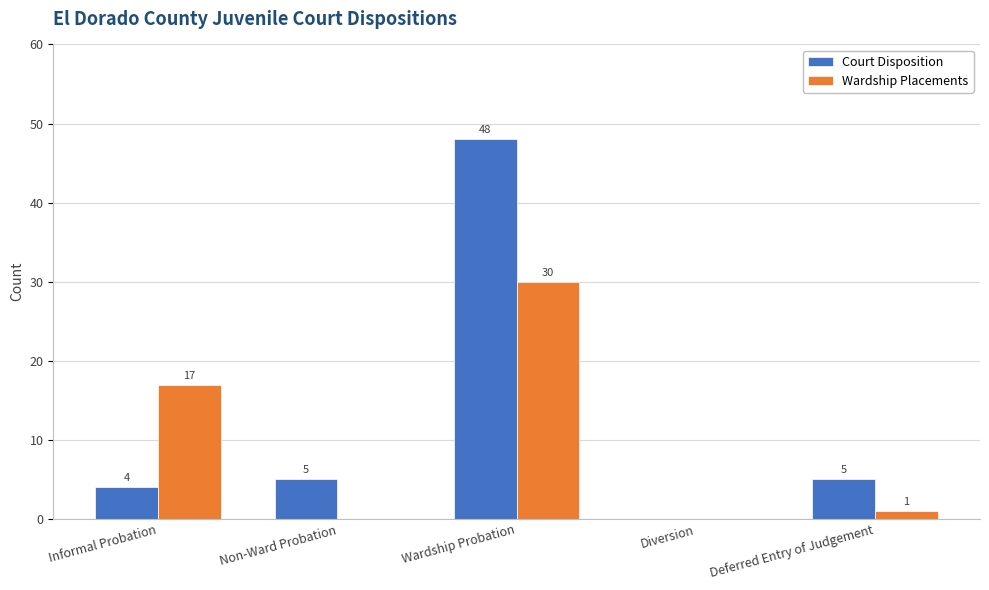

What are all the series names shown in the legend?

Court Disposition, Wardship Placements